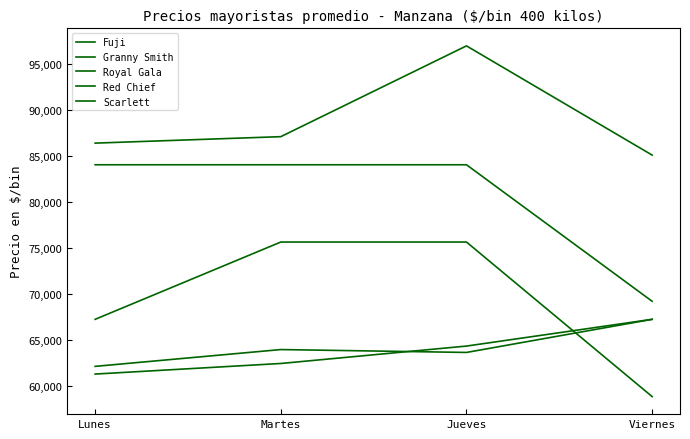

Between Viernes and Jueves, which is larger?

Jueves